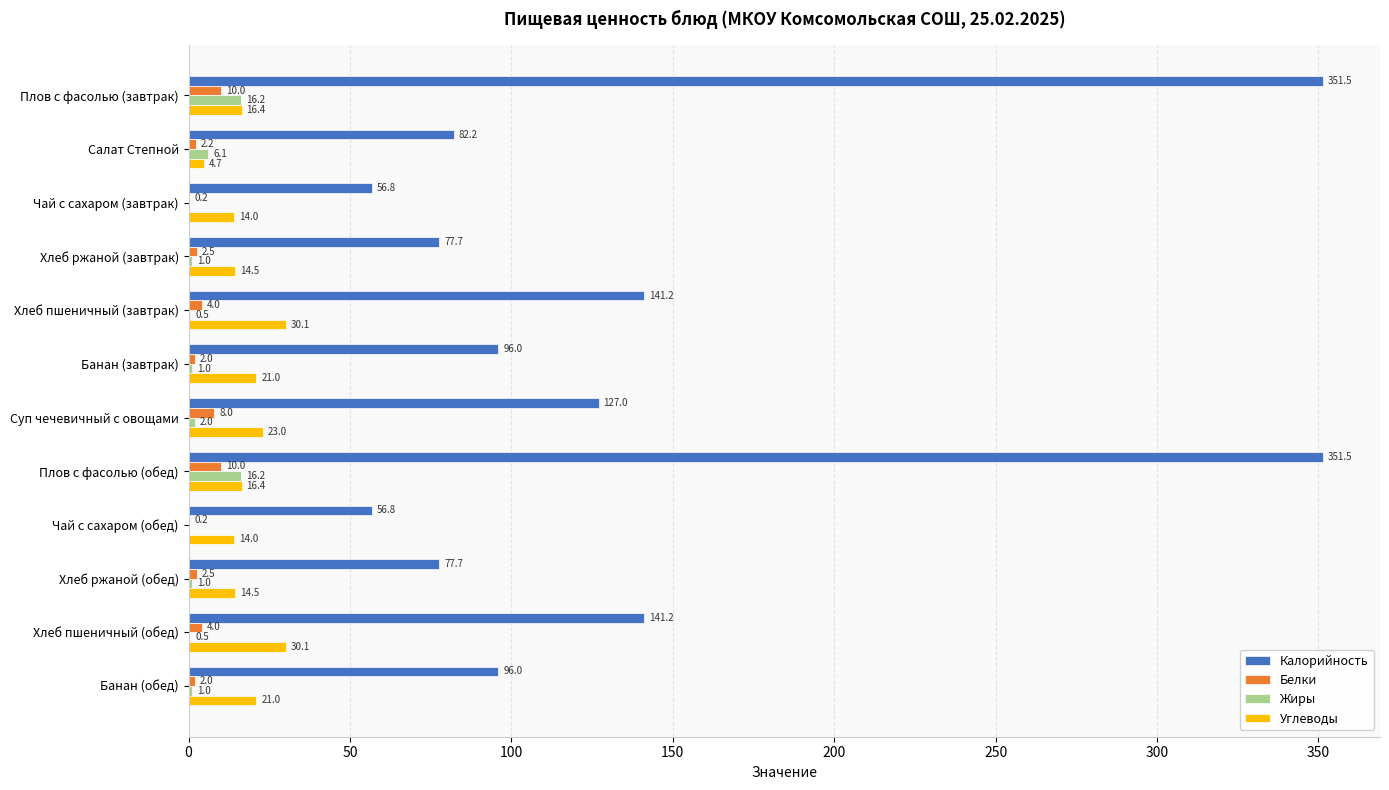

Read the Белки value at Банан (обед).

2.0